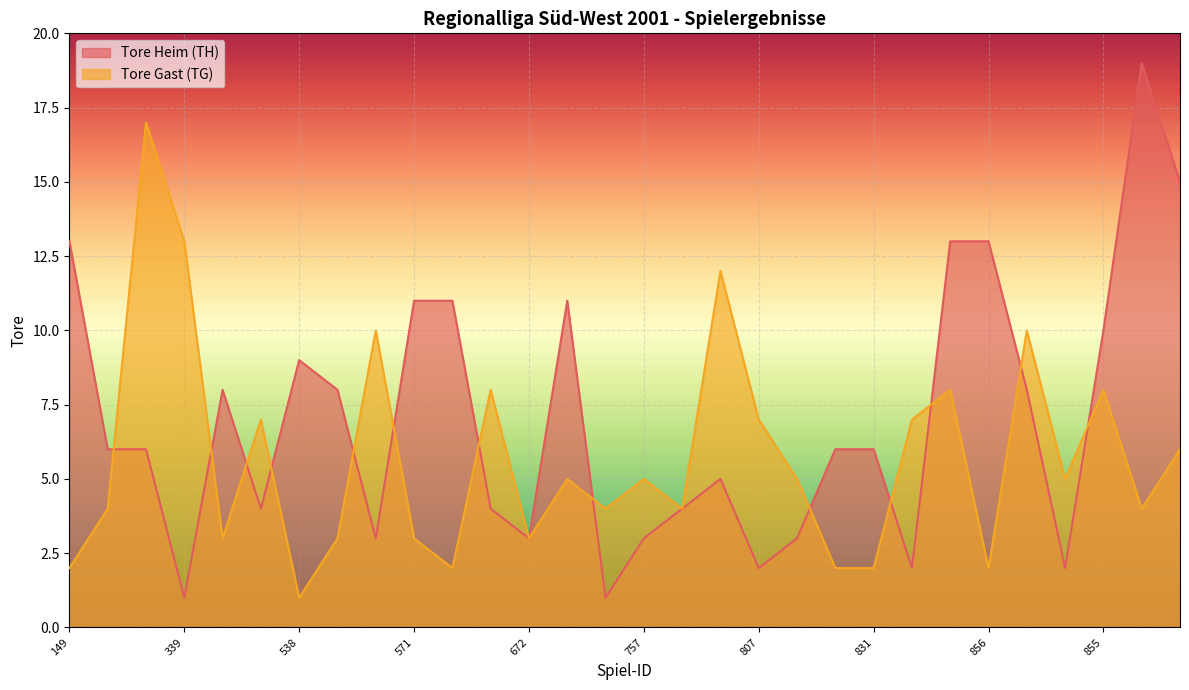

Where is the first local minimum for Tore Heim (TH)?

339